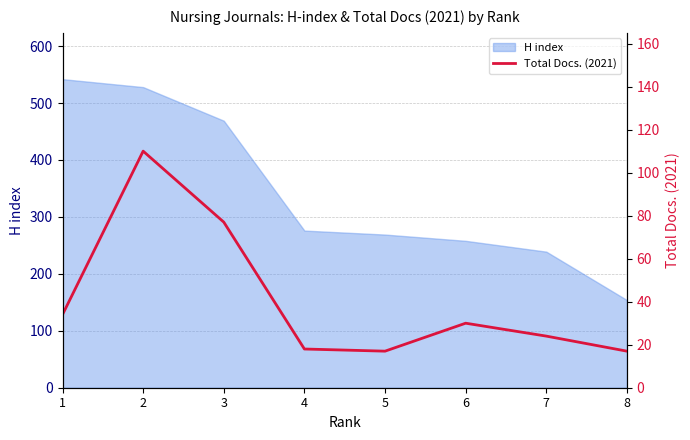

The value at 5 is 30. True or false?

False